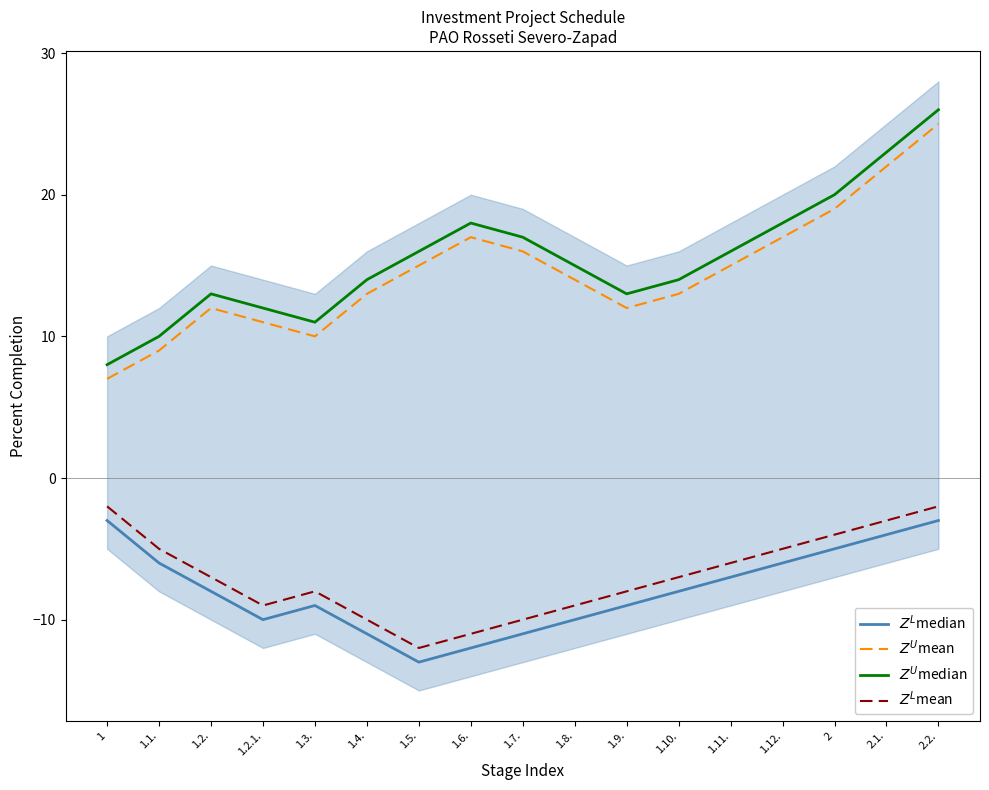

Which series has the largest total across all categories?

$Z^U$median